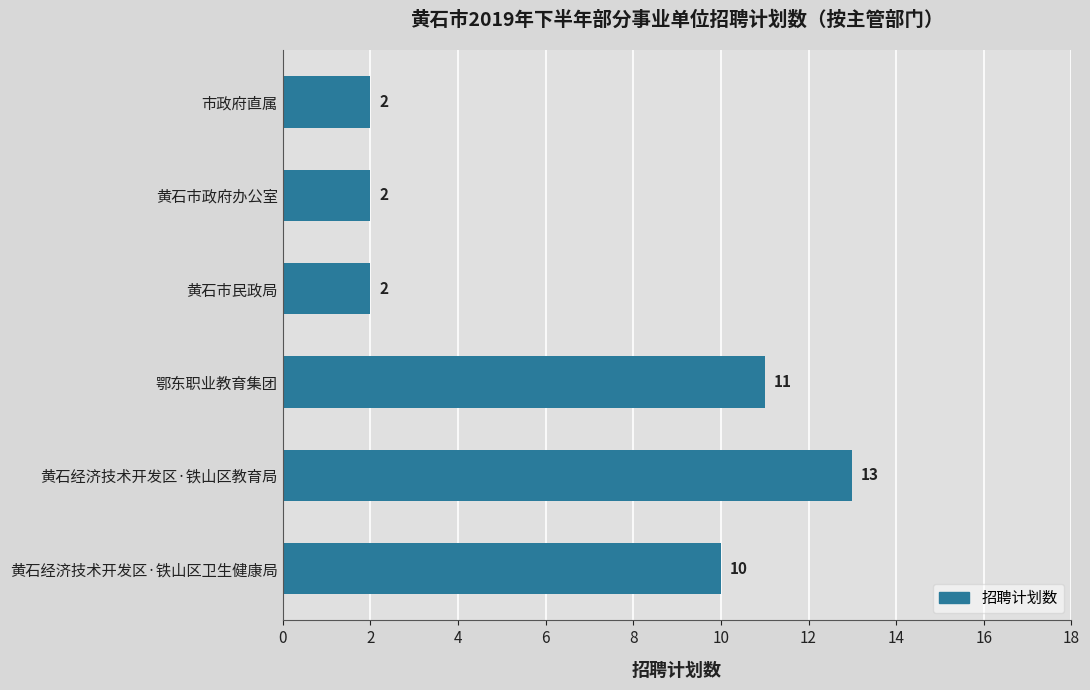

Reading top to bottom, list all the values displayed in this chart.

2	2	2	11	13	10